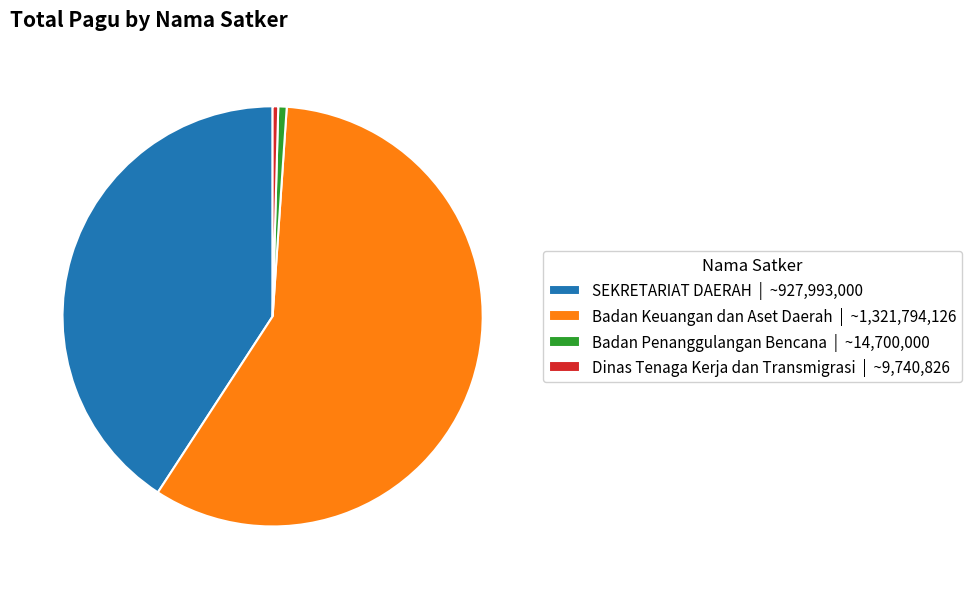

Which category has the biggest portion of the pie?

Badan Keuangan dan Aset Daerah | ~1,321,794,126